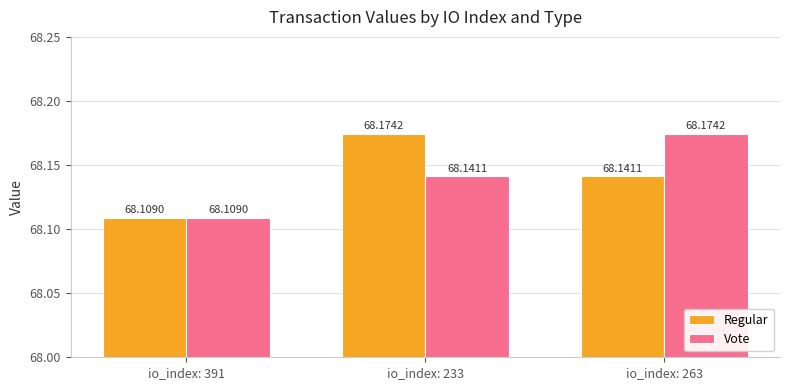

Reading right to left, extract all data points from this chart.

Regular: 68.1	68.2	68.1
Vote: 68.2	68.1	68.1